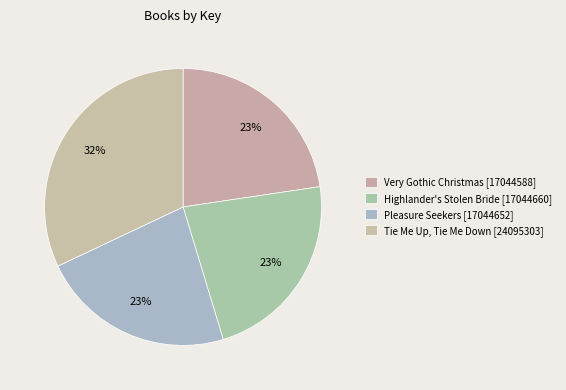

How many slices are in this pie chart?

4